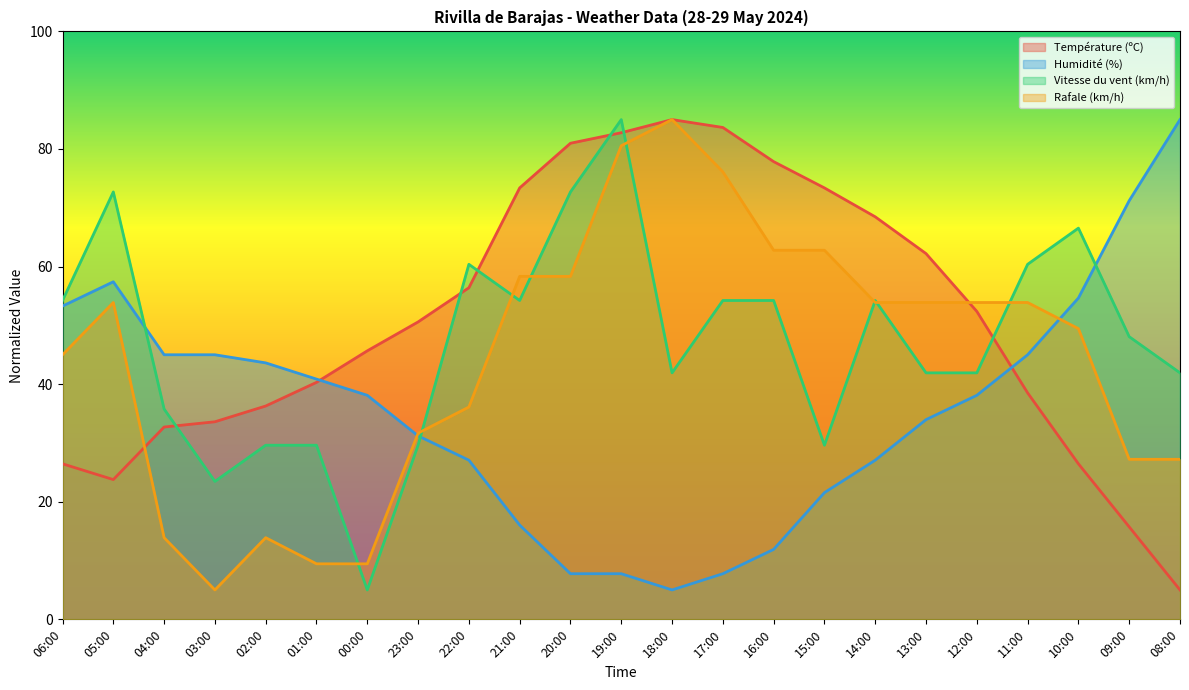

At how many categories does at least one series exceed 36?

23